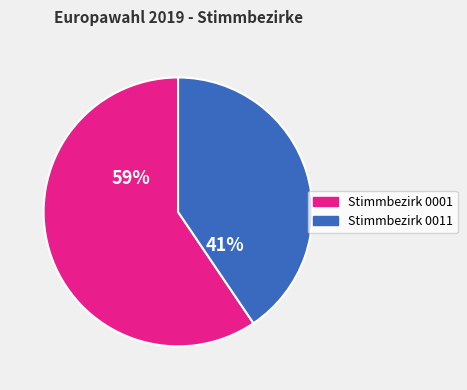

Does Stimmbezirk 0001 represent more than half of the total?

Yes